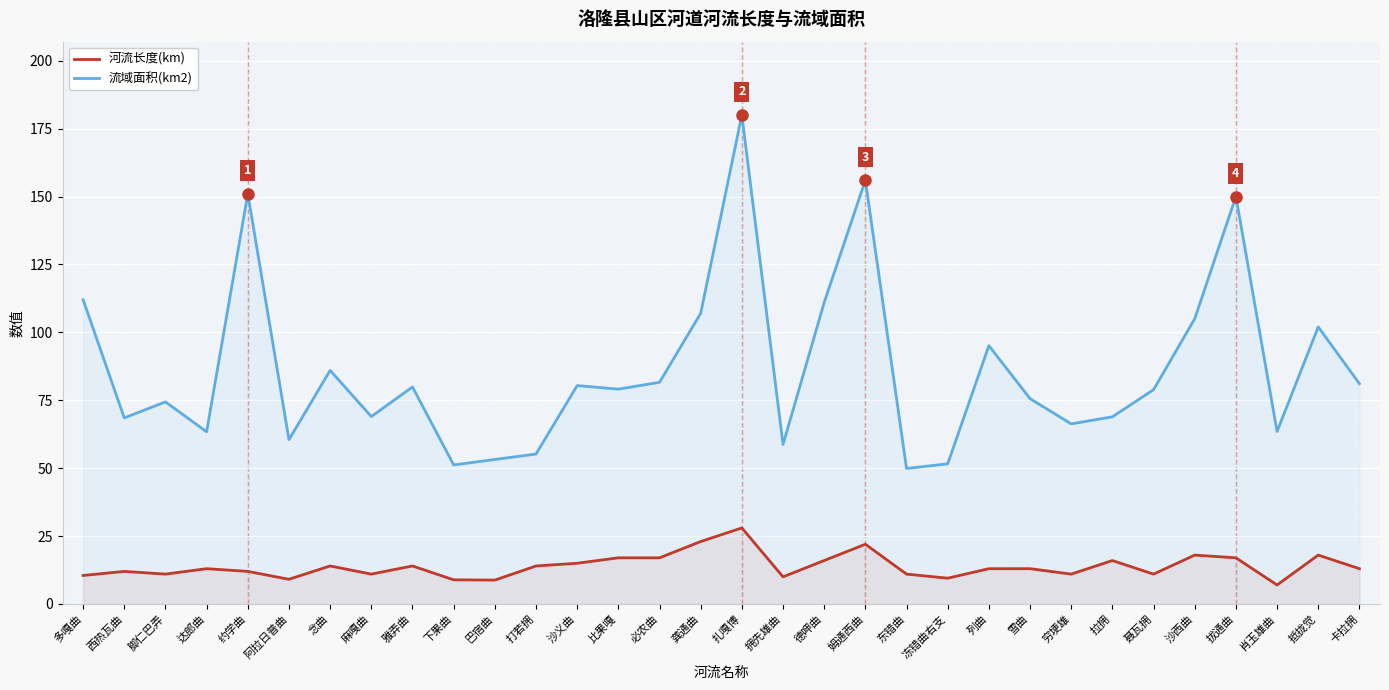

True or false: 河流长度(km) has a value of 24.9 at 德呷曲.

False